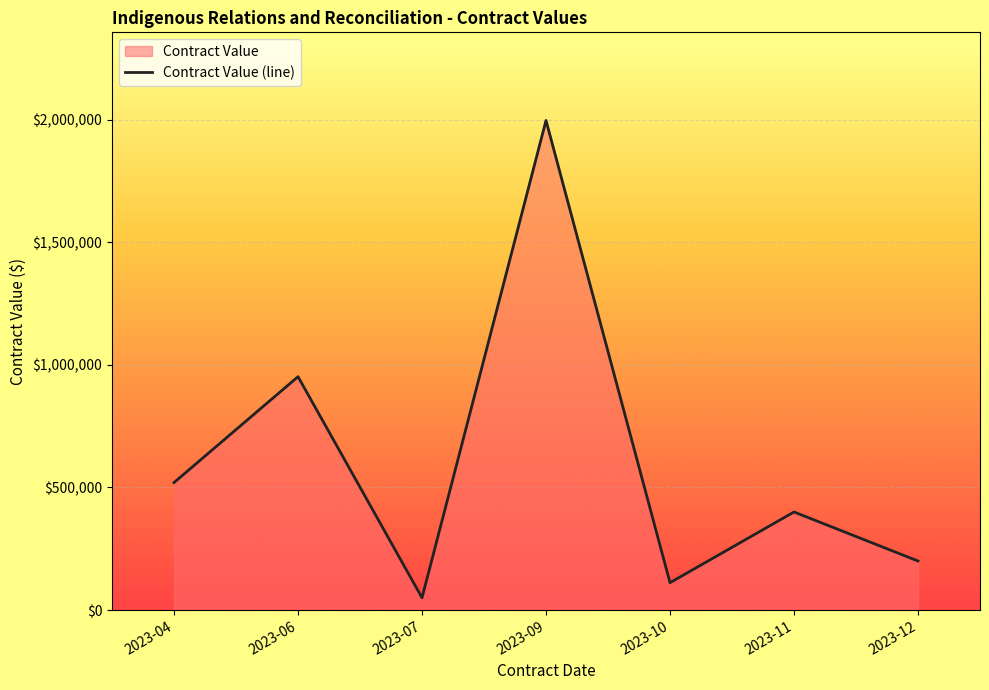

What is the difference between the values at 2023-06 and 2023-07?

902000